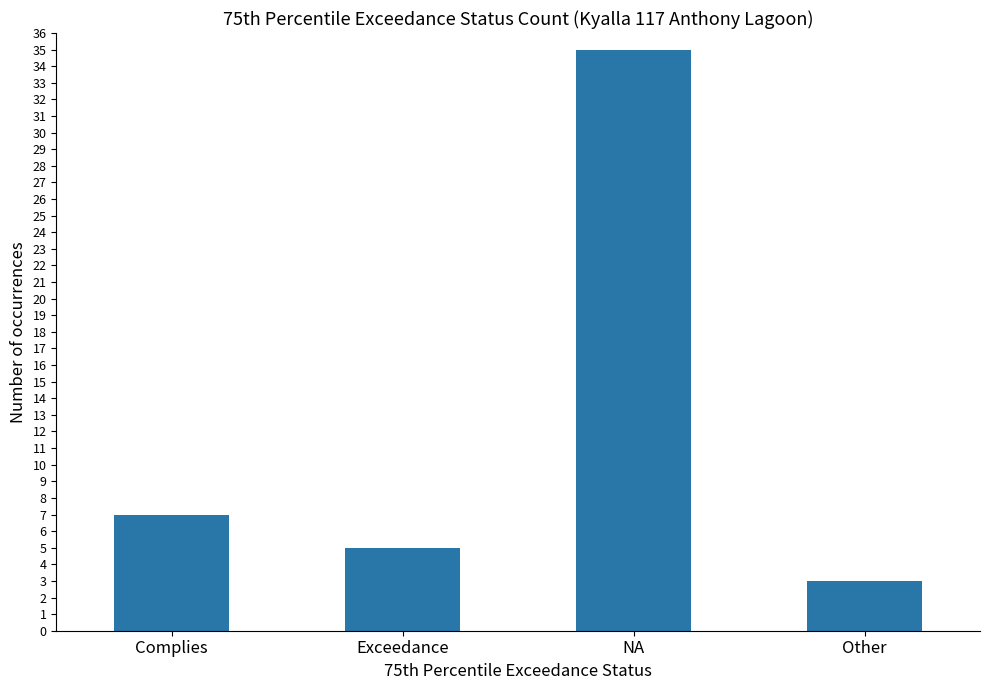

The chart shows a value of 3 at Other. True or false?

True